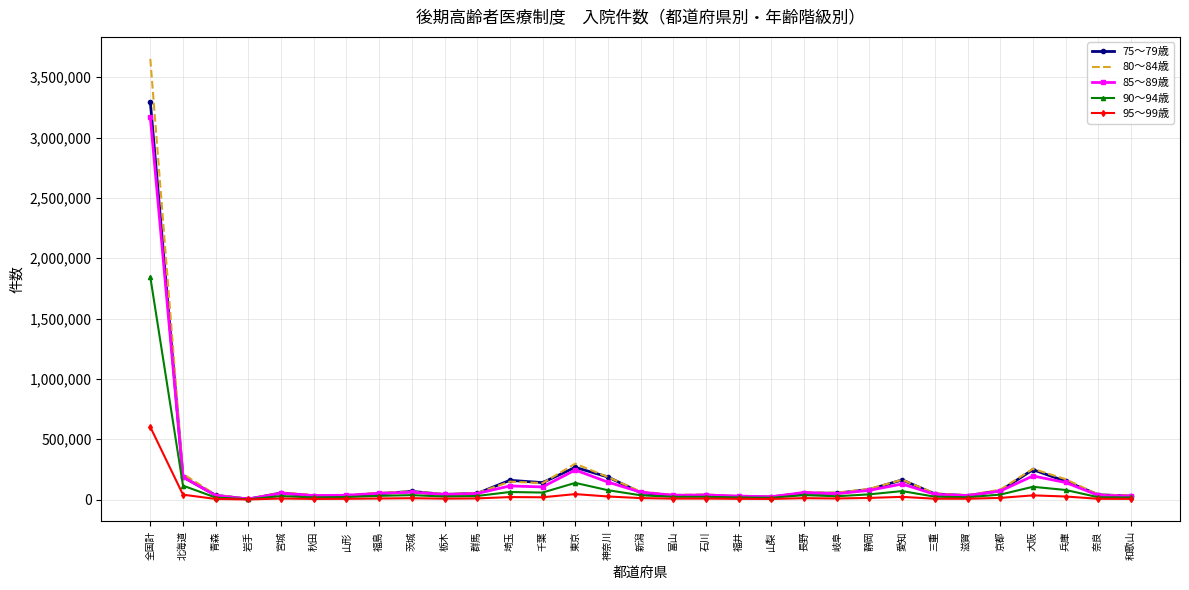

Which series has the widest spread of values?

80～84歳